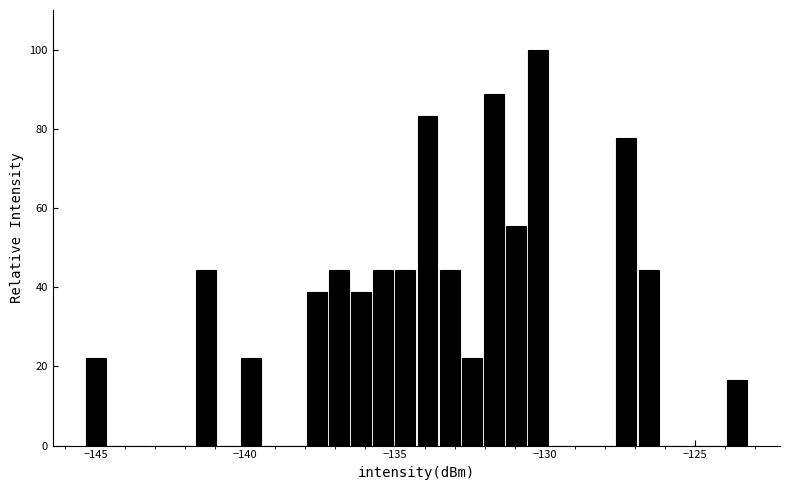

Read against the x-axis, roughly where is the centre of the tallest bar?

-130.0